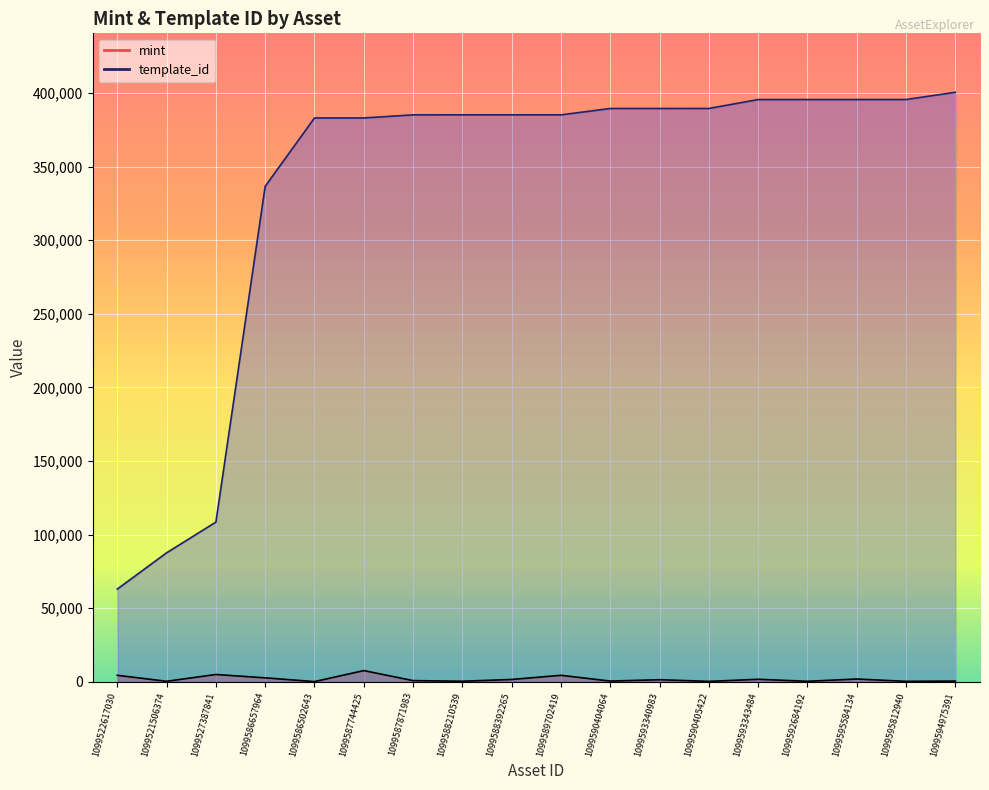

At which label does template_id reach its minimum?

1099522617030